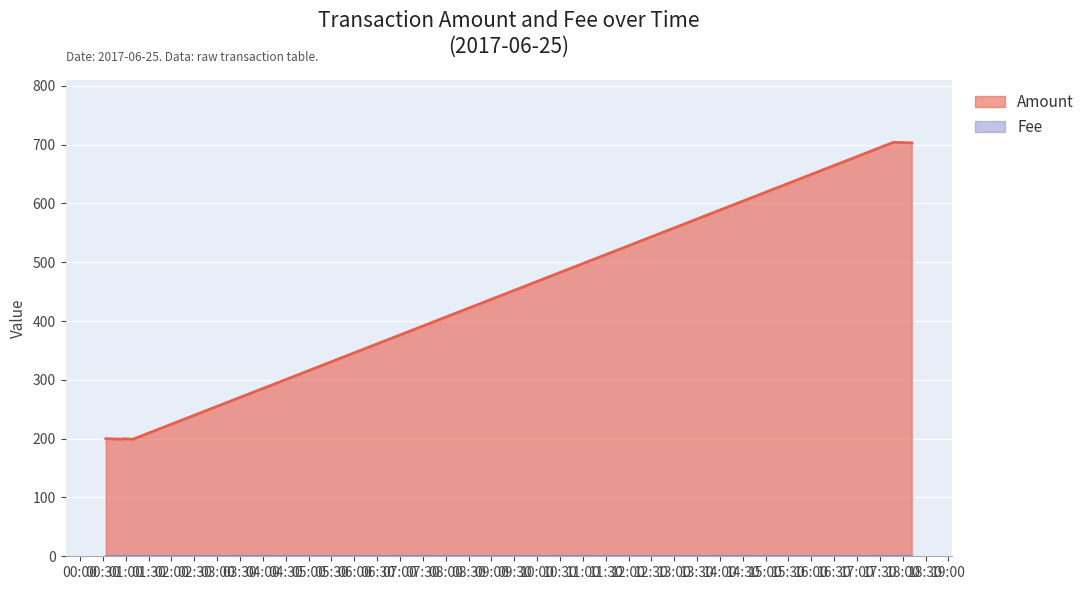

Which category has the lowest value across all series?

2017-06-25 00:55:21